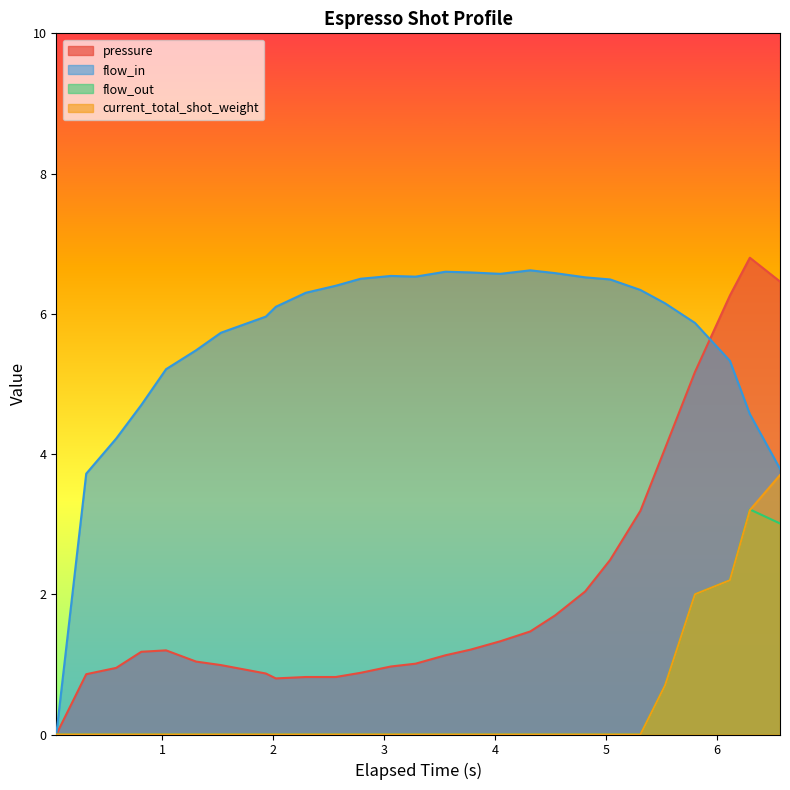

The value of pressure at 5.312 is 3.2. True or false?

True